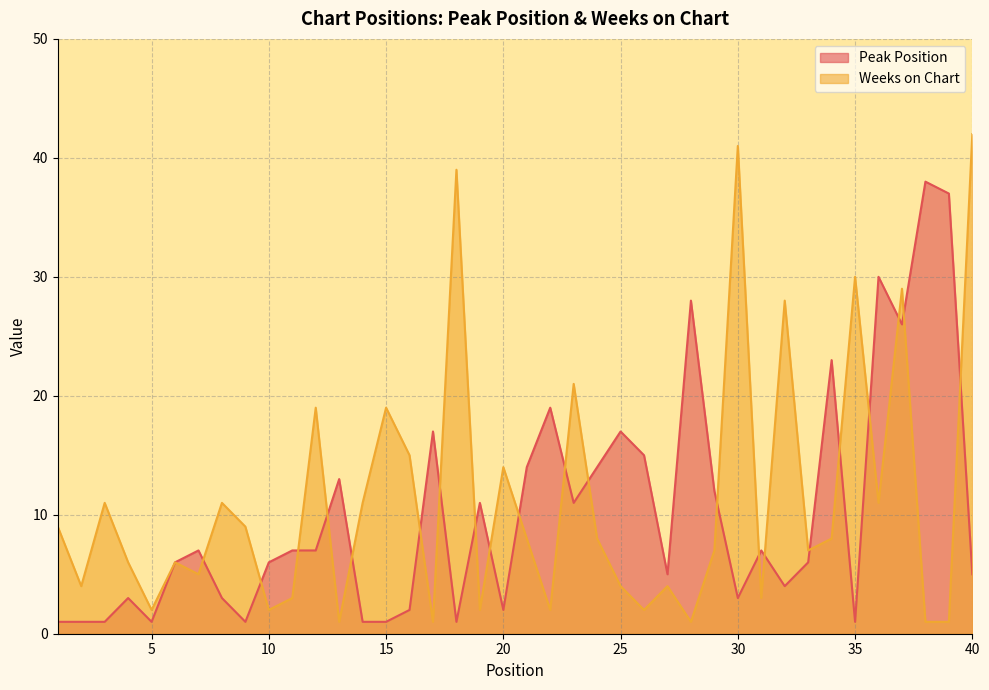

Reading left to right, transcribe all the data shown in this chart.

Peak Position: 1	1	1	3	1	6	7	3	1	6	7	7	13	1	1	2	17	1	11	2	14	19	11	14	17	15	5	28	12	3	7	4	6	23	1	30	26	38	37	5
Weeks on Chart: 9	4	11	6	2	6	5	11	9	2	3	19	1	11	19	15	1	39	2	14	8	2	21	8	4	2	4	1	7	41	3	28	7	8	30	11	29	1	1	42